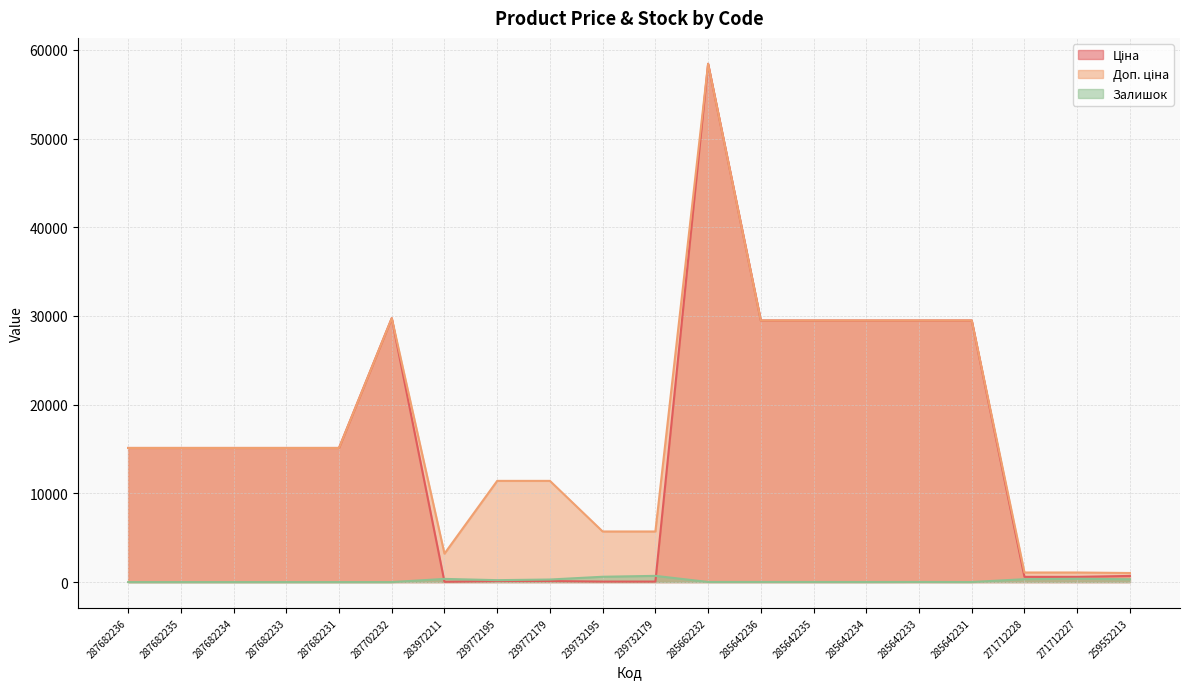

True or false: Ціна has more than 1 interior local peaks.

True